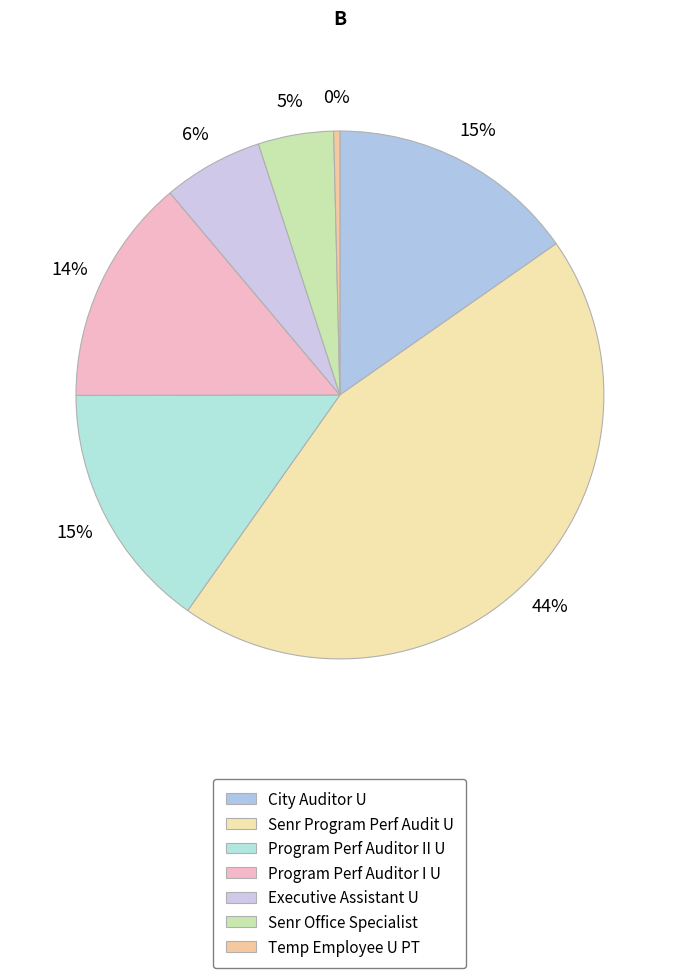

To the nearest percent, what is the difference between the City Auditor U and Temp Employee U PT slice percentages?

15%